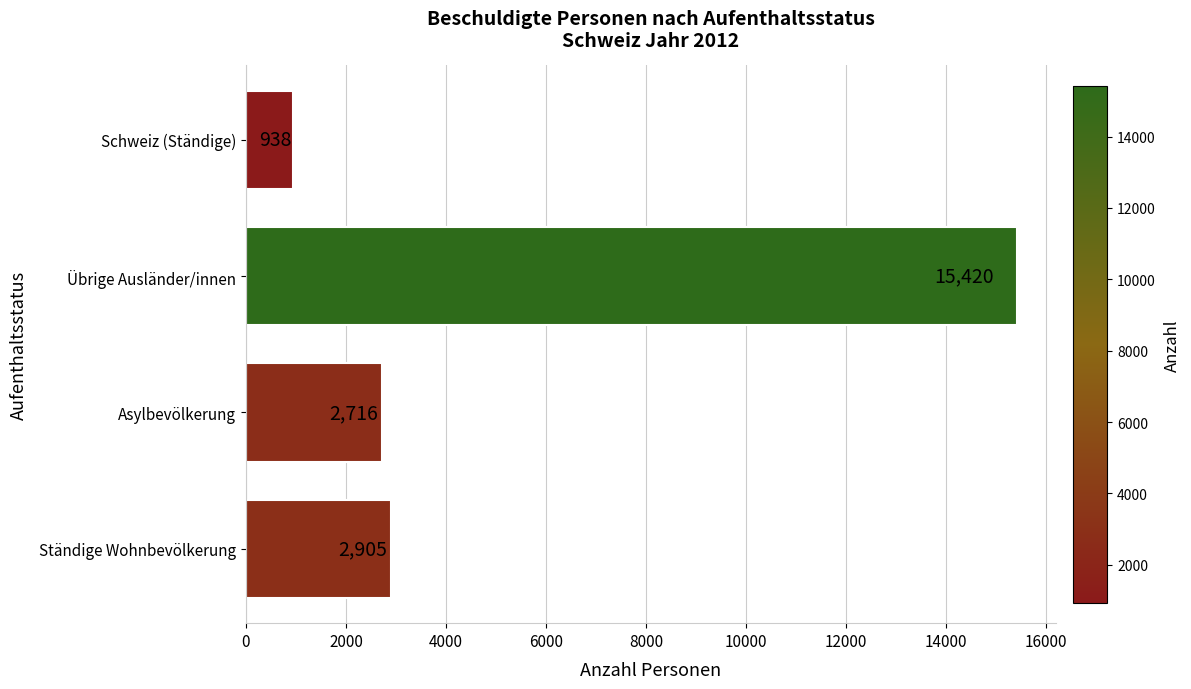

Reading bottom to top, list all the values displayed in this chart.

Ständige Wohnbevölkerung=2905	Asylbevölkerung=2716	Übrige Ausländer/innen=15420	Schweiz (Ständige)=938